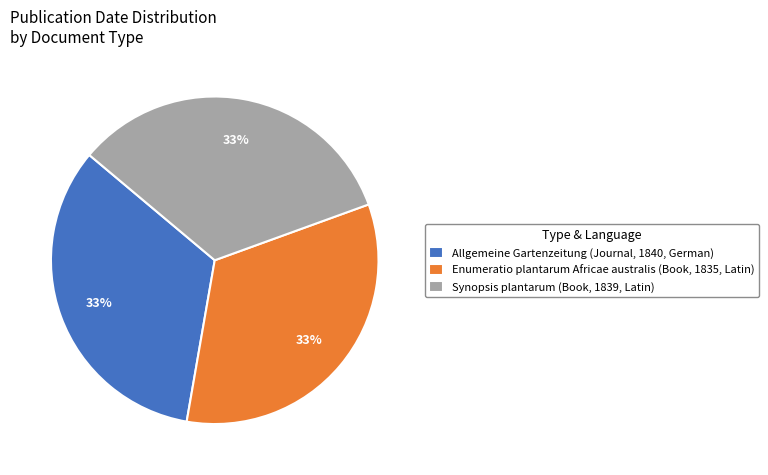

Is it true that Synopsis plantarum (Book, 1839, Latin) is 33% of the pie?

True